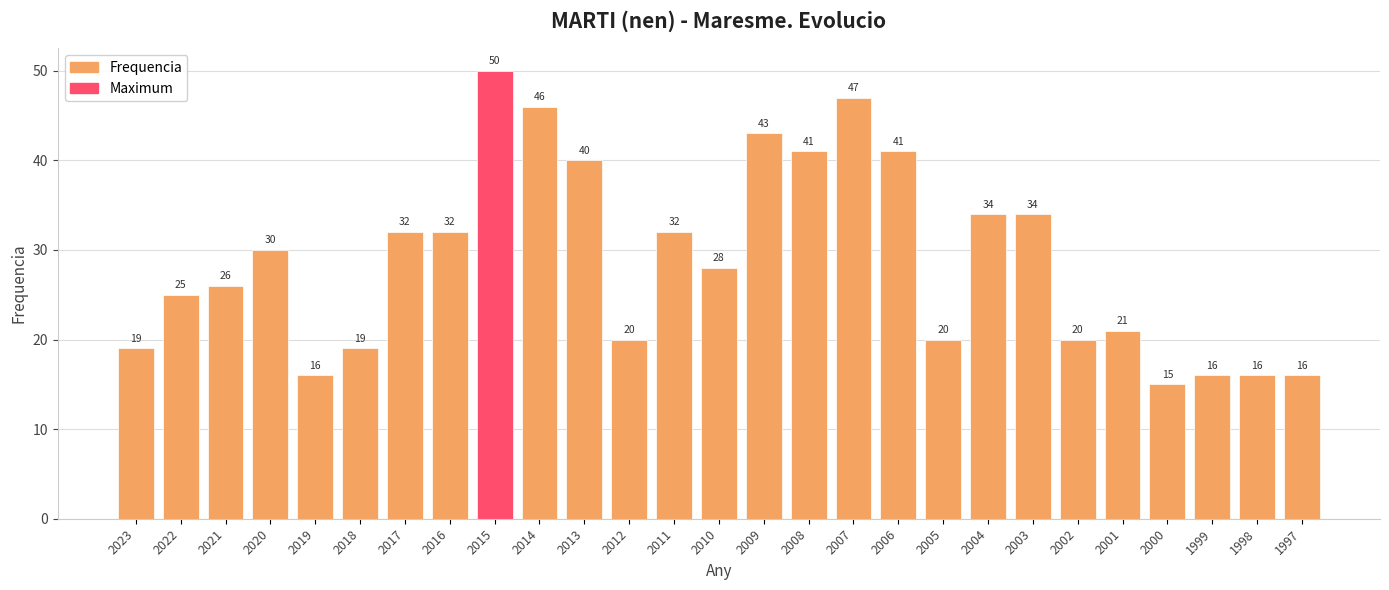

List the labels in order of value, largest first.

2015, 2007, 2014, 2009, 2008, 2006, 2013, 2004, 2003, 2017, 2016, 2011, 2020, 2010, 2021, 2022, 2001, 2012, 2005, 2002, 2023, 2018, 2019, 1999, 1998, 1997, 2000